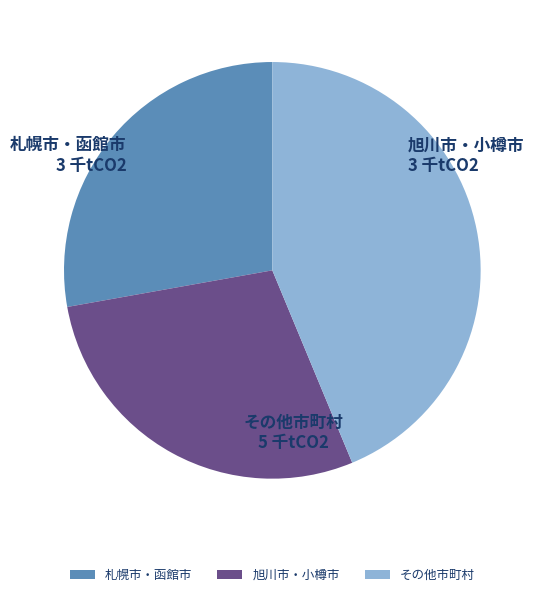

True or false: その他市町村 accounts for 53% of the total.

False